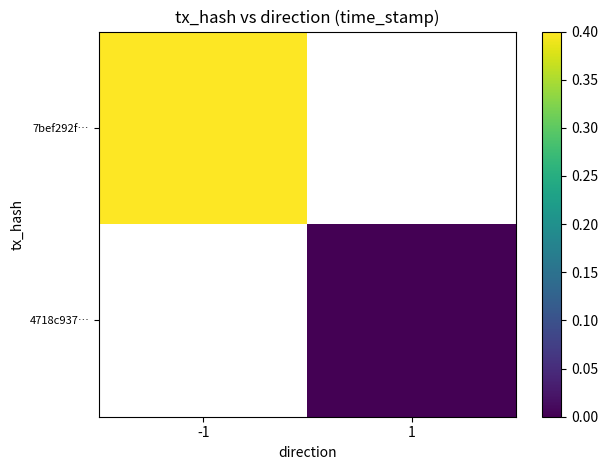

Between 1 and -1, which is larger?

-1